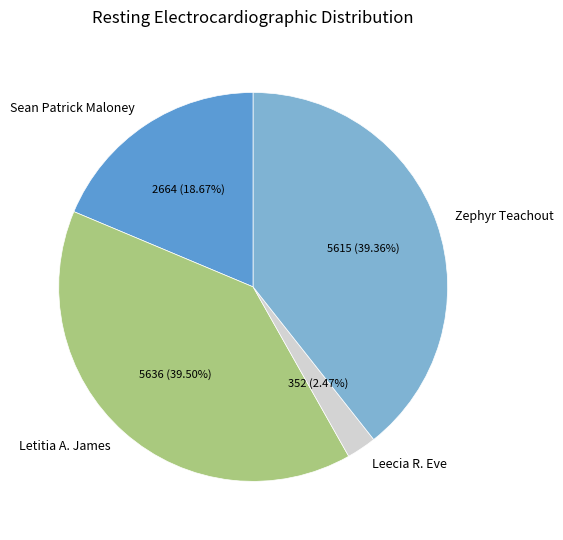

To the nearest percent, what is the difference between the Zephyr Teachout and Sean Patrick Maloney slice percentages?

21%